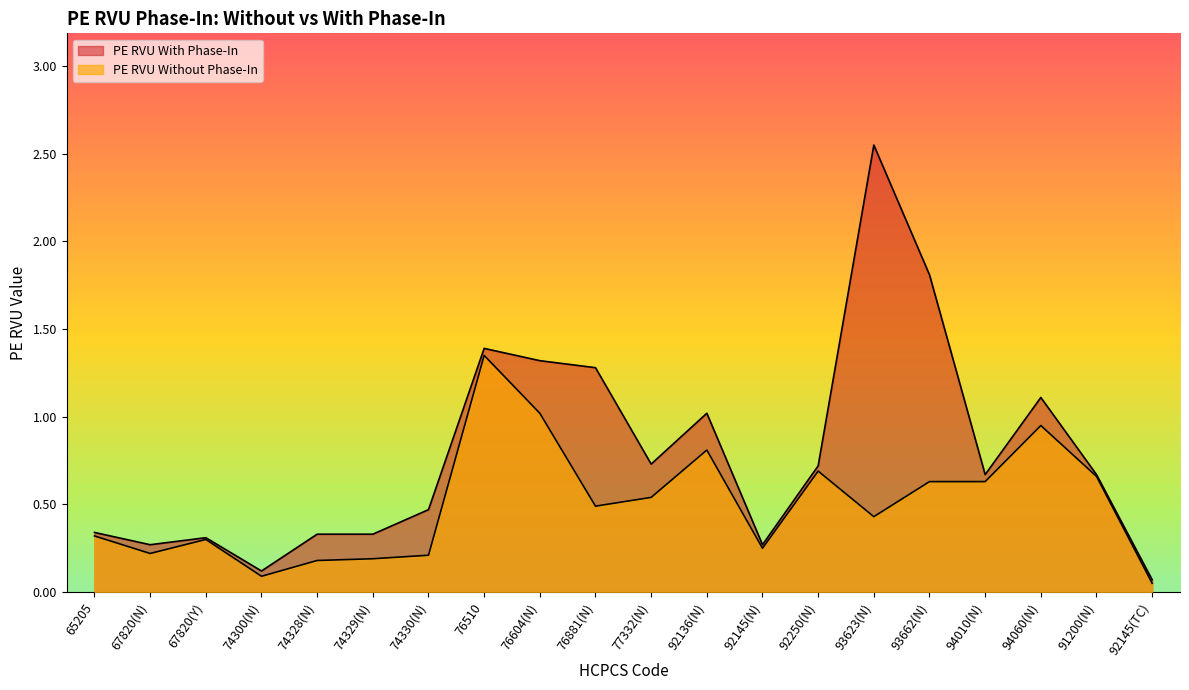

The PE RVU With Phase-In series shows 0.3 at 74329(N). True or false?

True